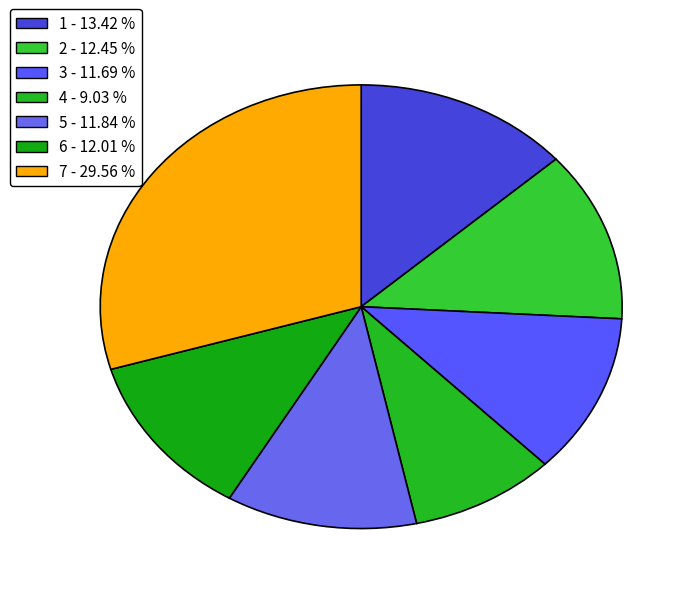

Is it true that 1 is 13% of the pie?

True